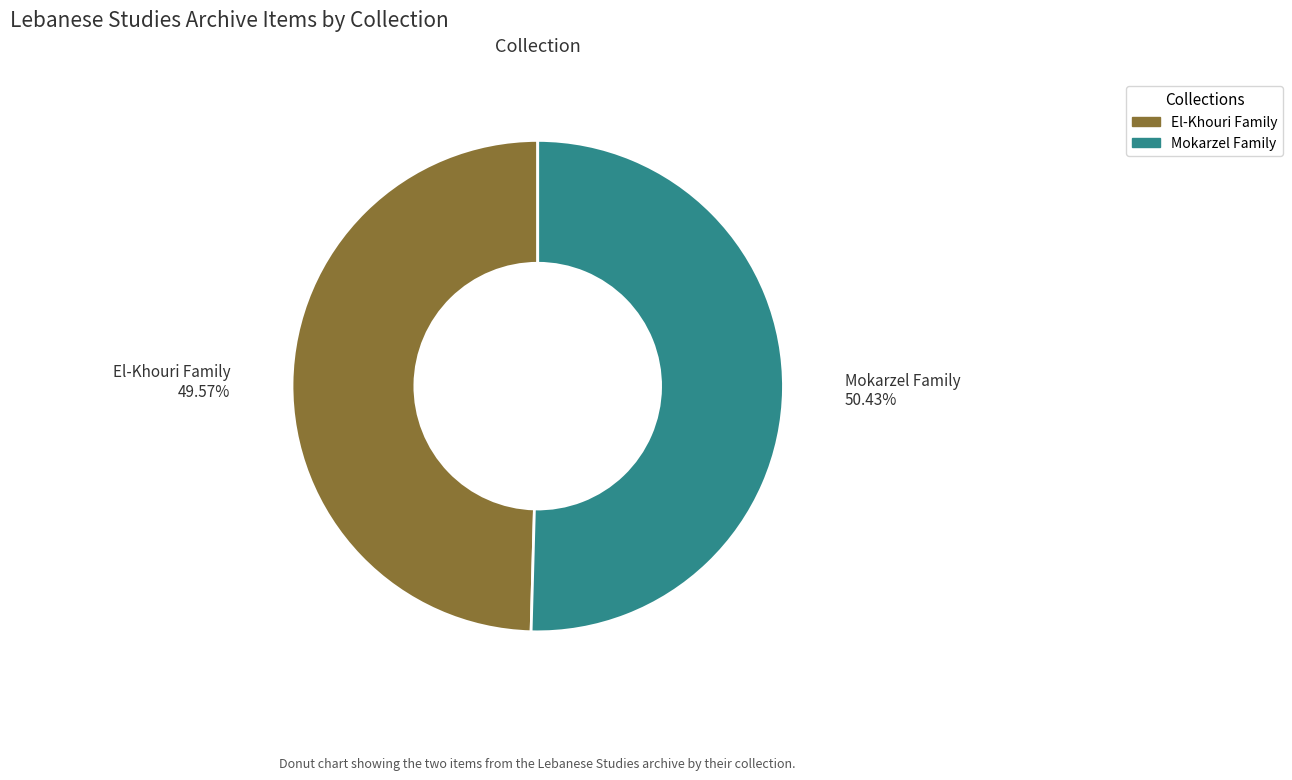

How many slices are in this pie chart?

2